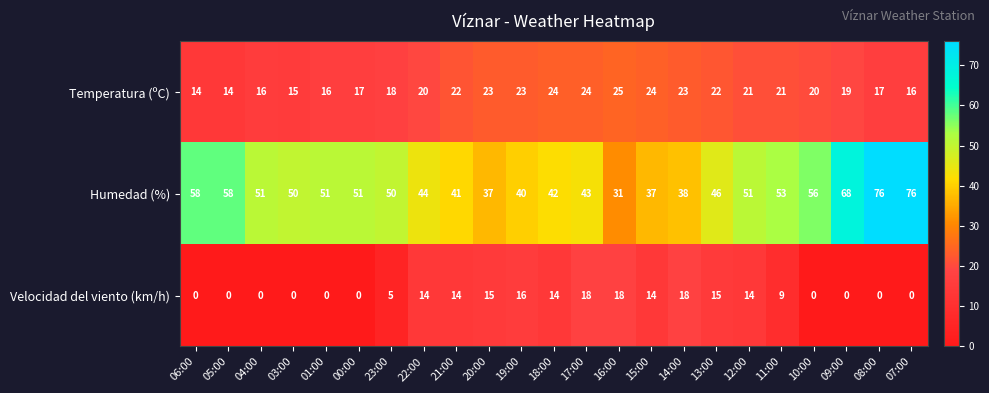

The Temperatura (ºC) series shows 15 at 03:00. True or false?

True